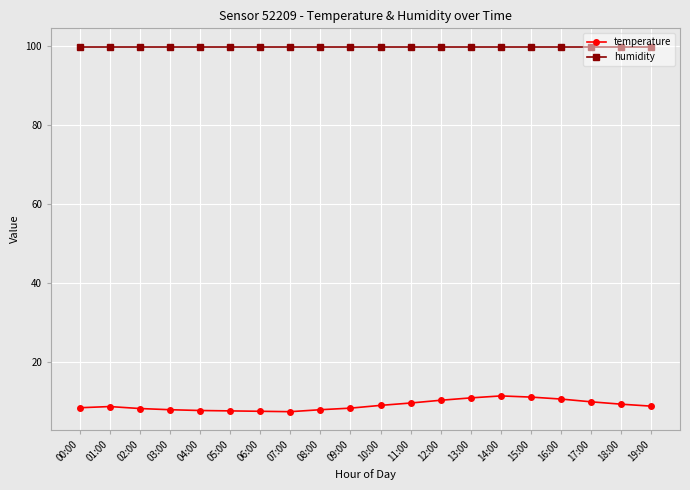

What is the difference between the second highest and second lowest values in the temperature series?

3.6